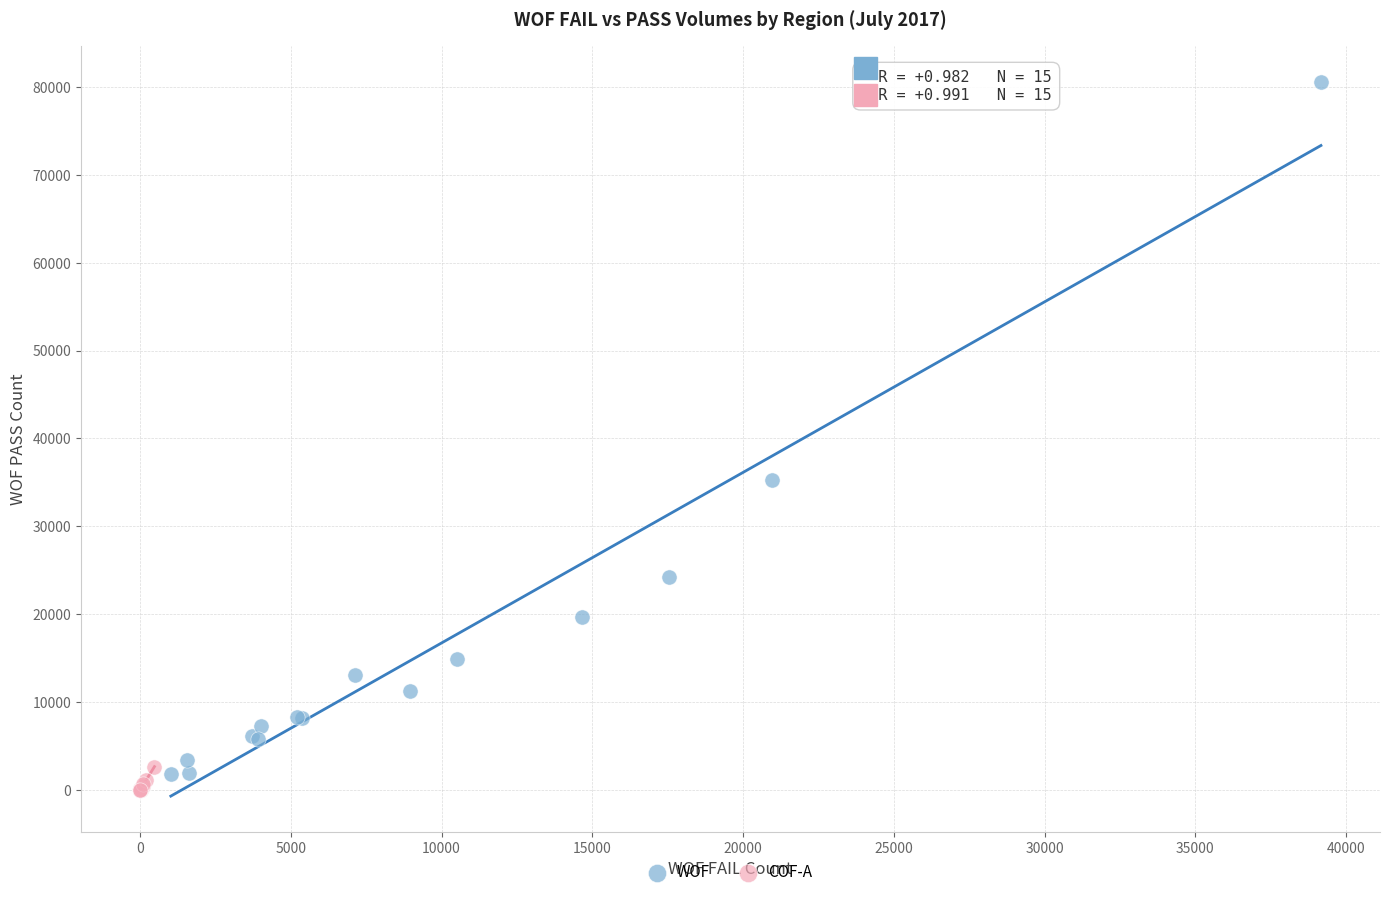

Which series contains the lowest Y value?

COF-A